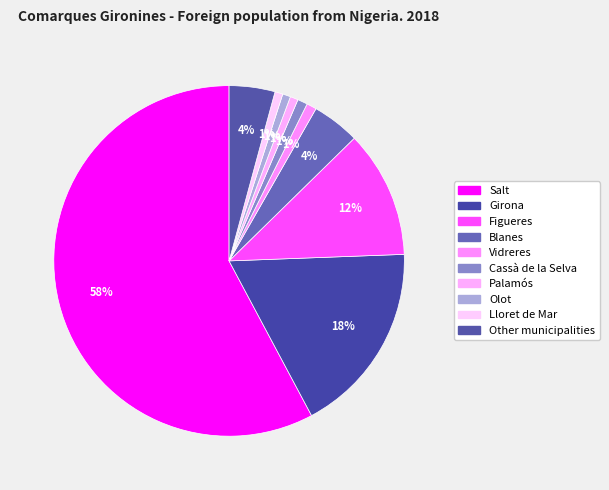

Which has a higher value, Blanes or Cassà de la Selva?

Blanes